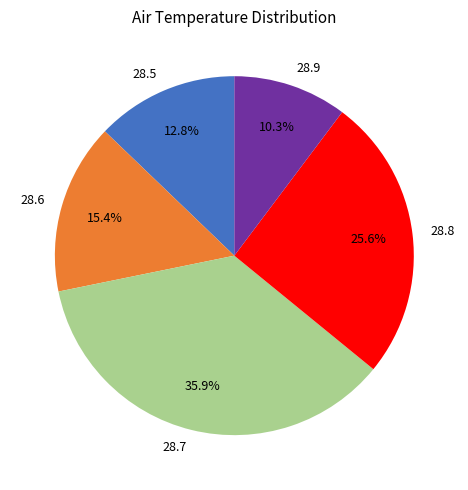

Which slice is the smallest?

28.9